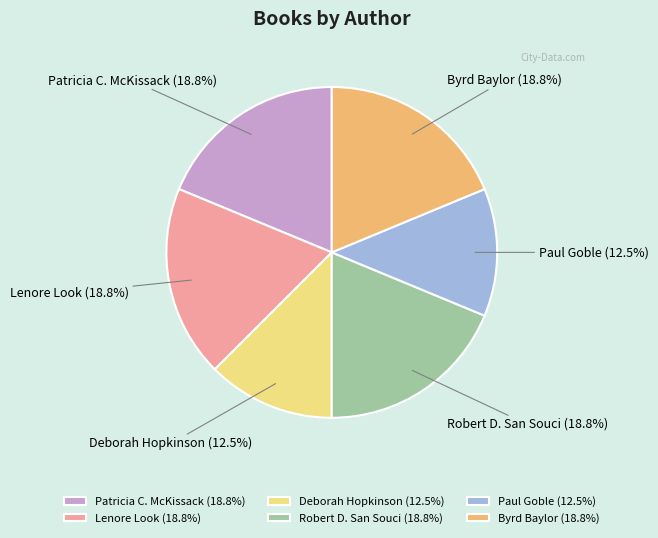

Is it true that Robert D. San Souci is 24% of the pie?

False